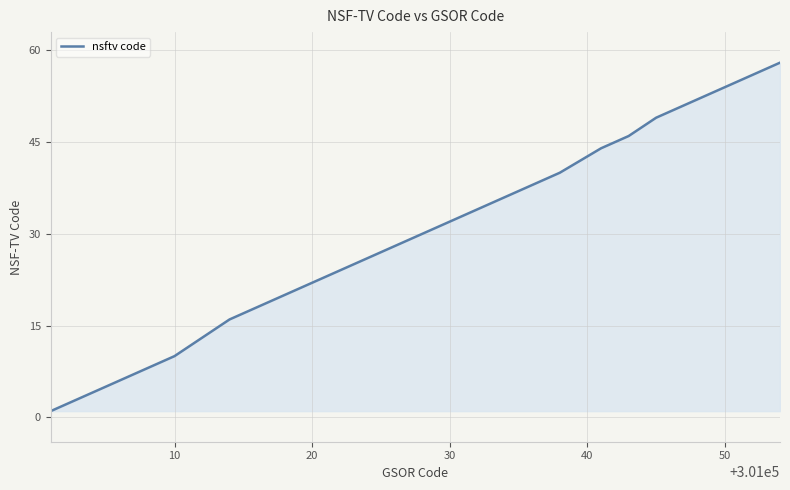

Reading right to left, list all the values displayed in this chart.

58	57	56	55	54	53	52	51	49	46	45	44	40	39	37	36	33	30	29	28	27	26	25	24	23	21	19	18	17	16	13	10	9	8	7	6	5	4	3	1